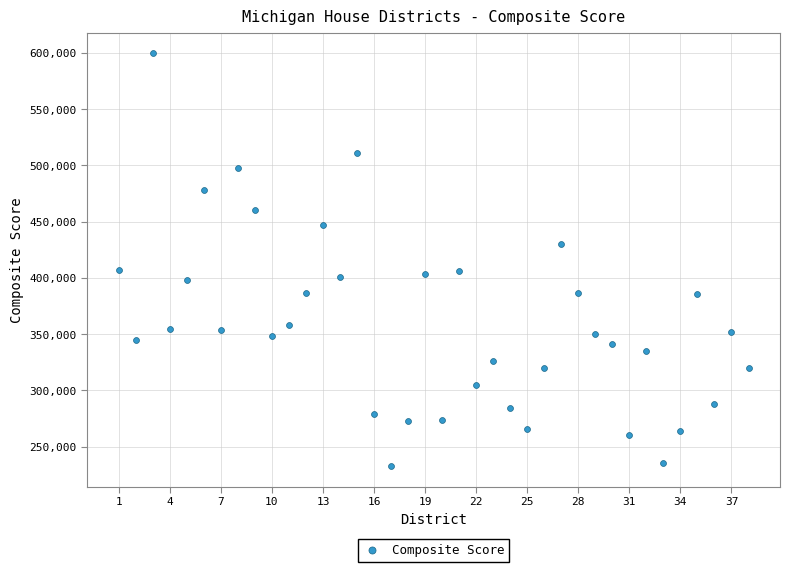

What is the range of Y values (max minus min)?

366873.1